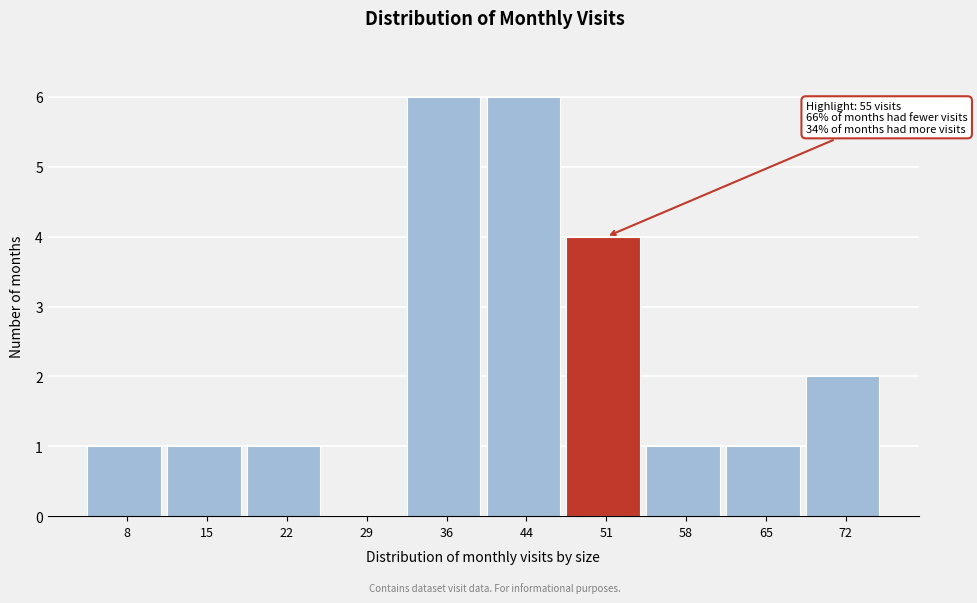

Reading left to right, transcribe all the data shown in this chart.

8=1	15=1	22=1	29=0	36=6	44=6	51=4	58=1	65=1	72=2